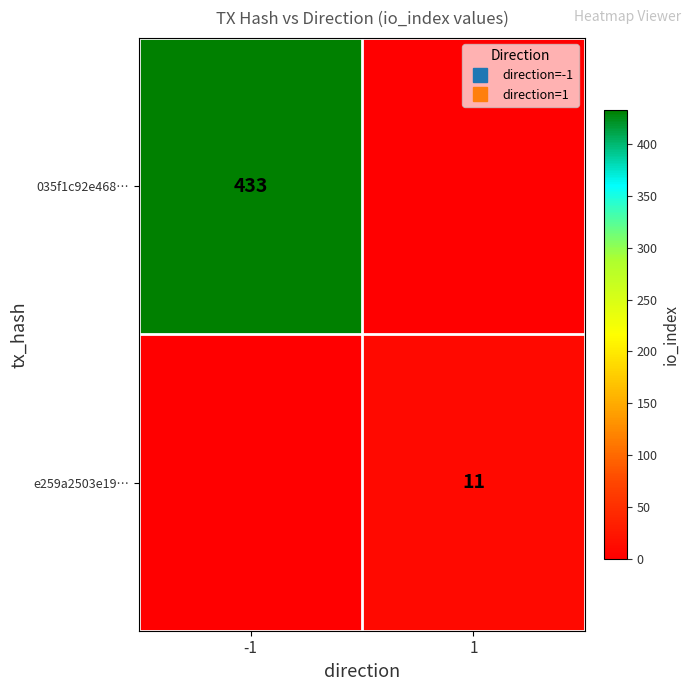

How many positive values does the 035f1c92e468… series have?

1